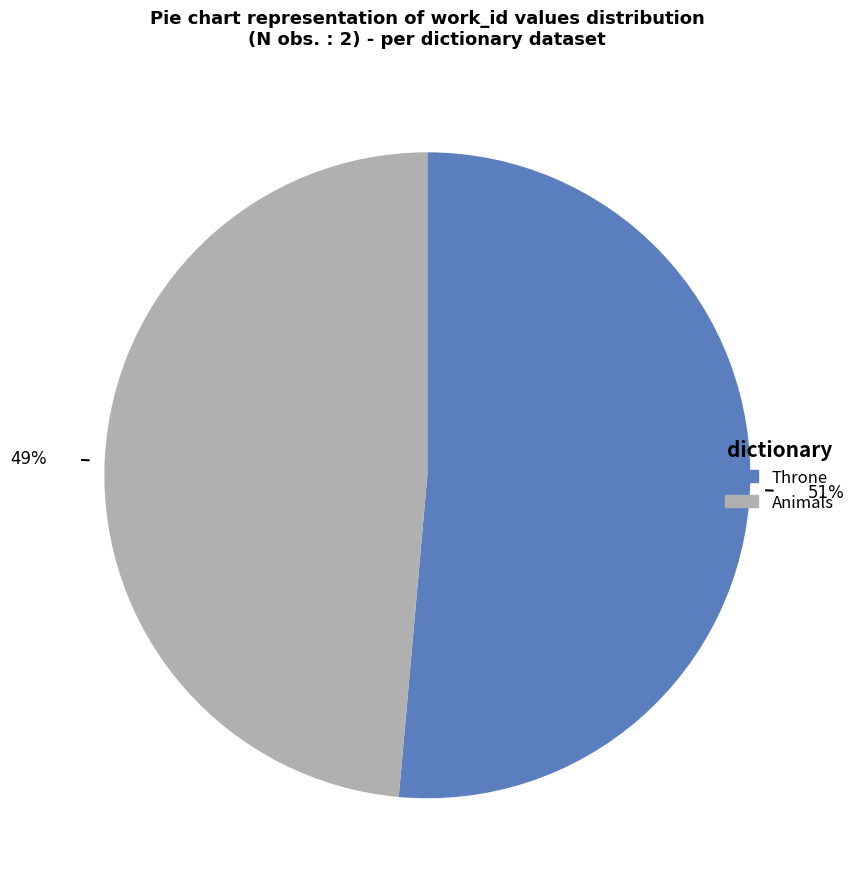

What is the majority slice?

Throne